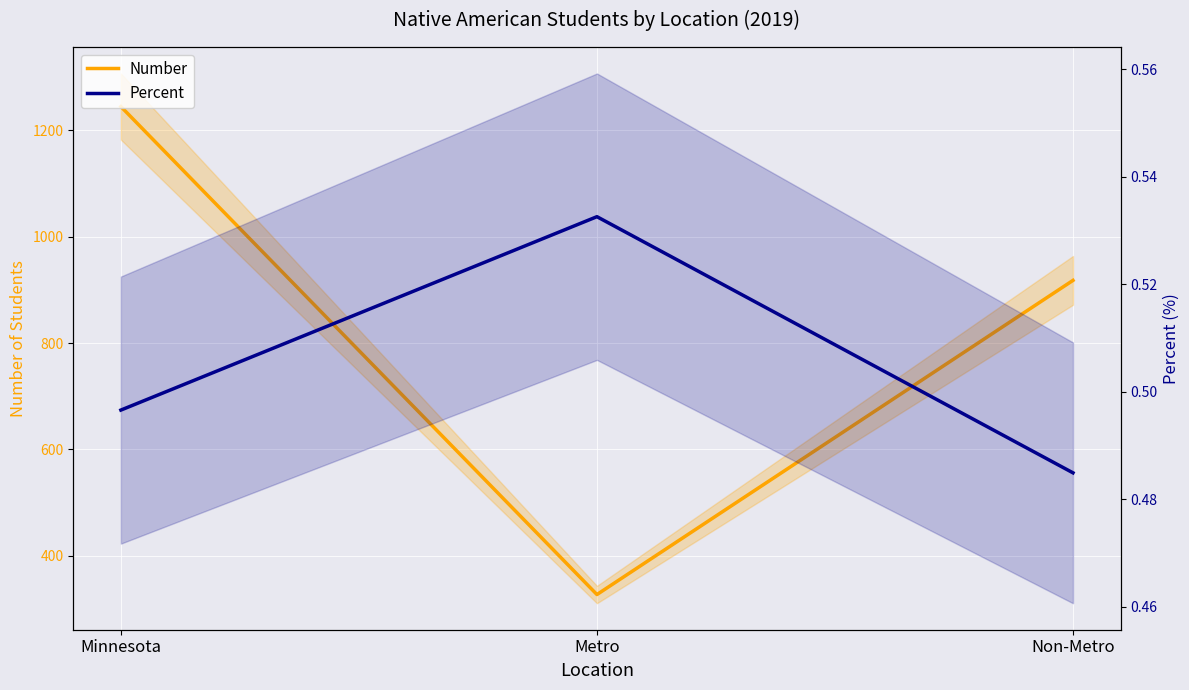

What is the difference between the maximum and minimum values in the Number series?

918.0